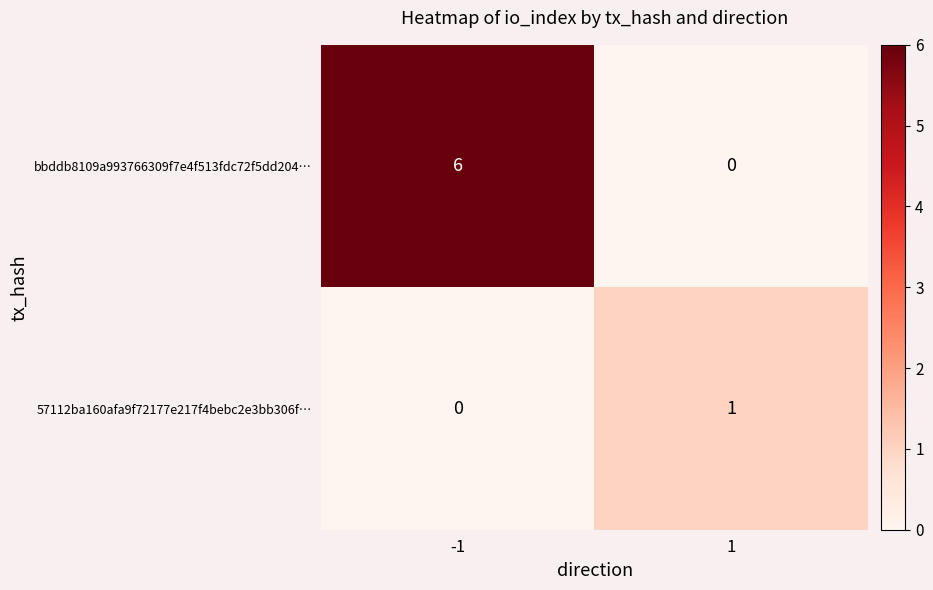

What is the greatest value displayed?

6